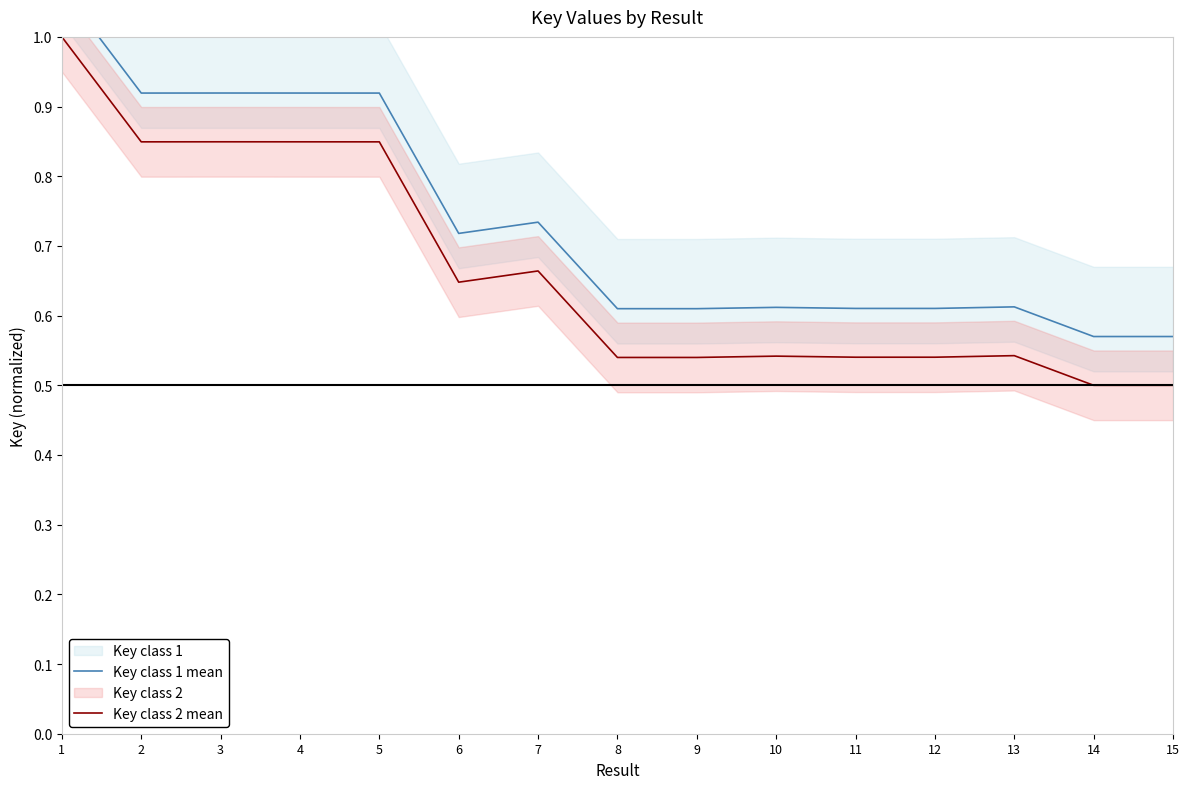

Is it true that Key class 1 mean equals 0.9 at 2?

True